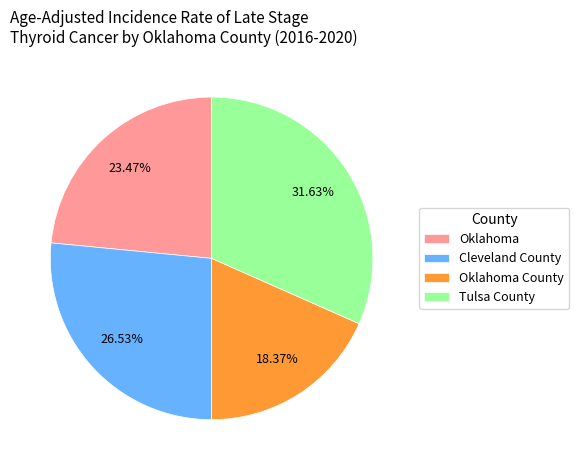

Do Tulsa County and Oklahoma together represent more than half of the pie?

Yes